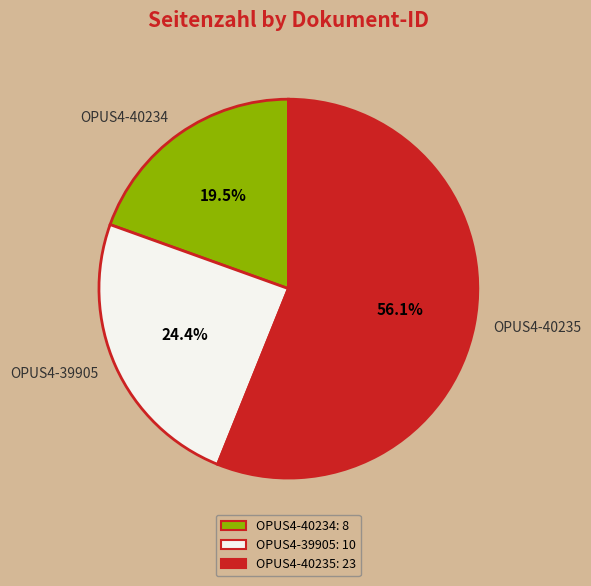

Rank the categories by value from lowest to highest.

OPUS4-40234, OPUS4-39905, OPUS4-40235